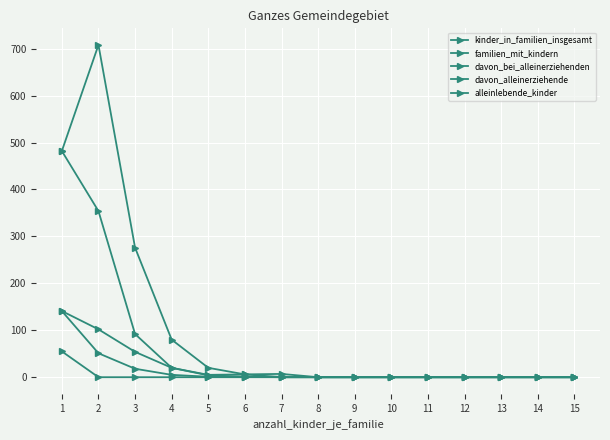

Does the chart have visible grid lines?

Yes